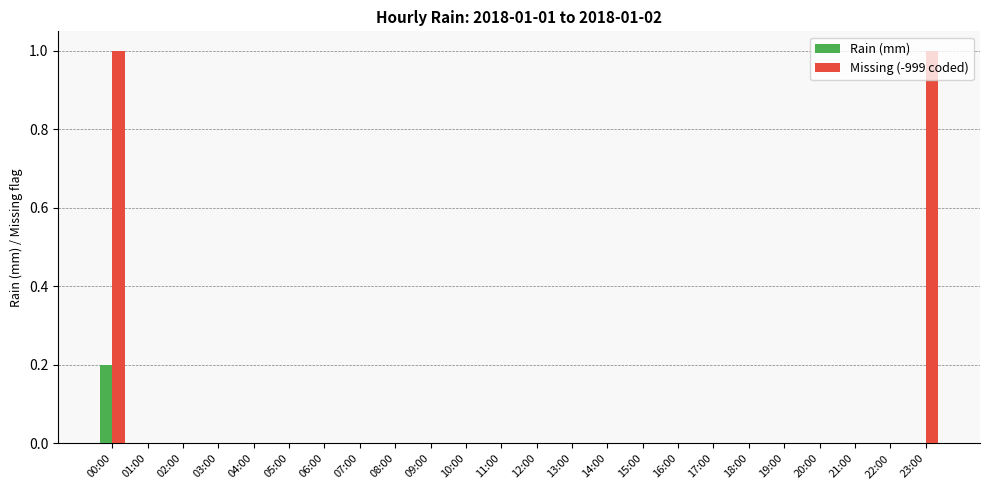

The value of Rain (mm) at 10:00 is -0.1. True or false?

False